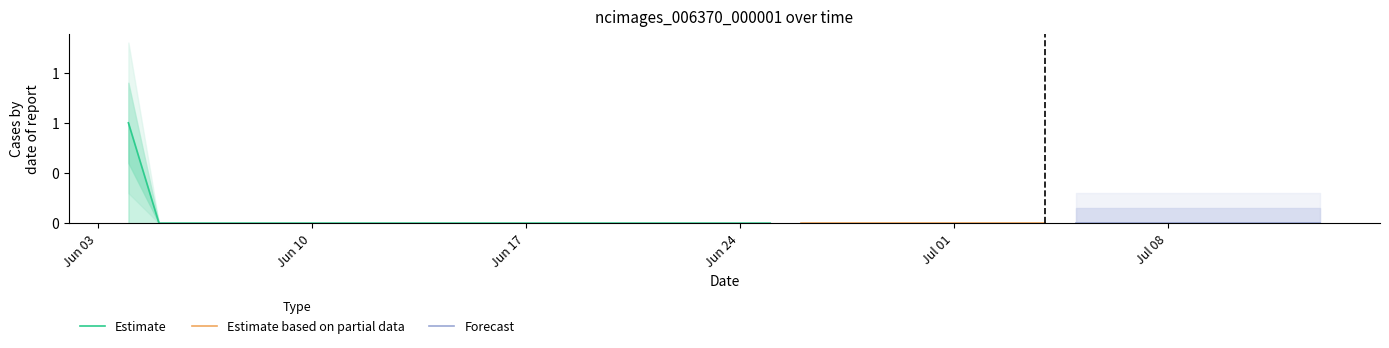

Rank the categories by value from highest to lowest.

2019-06-04, 2019-06-05, 2019-06-06, 2019-06-07, 2019-06-08, 2019-06-09, 2019-06-10, 2019-06-11, 2019-06-12, 2019-06-13, 2019-06-14, 2019-06-15, 2019-06-16, 2019-06-17, 2019-06-18, 2019-06-19, 2019-06-20, 2019-06-21, 2019-06-22, 2019-06-23, 2019-06-24, 2019-06-25, 2019-06-26, 2019-06-27, 2019-06-28, 2019-06-29, 2019-06-30, 2019-07-01, 2019-07-02, 2019-07-03, 2019-07-04, 2019-07-05, 2019-07-06, 2019-07-07, 2019-07-08, 2019-07-09, 2019-07-10, 2019-07-11, 2019-07-12, 2019-07-13